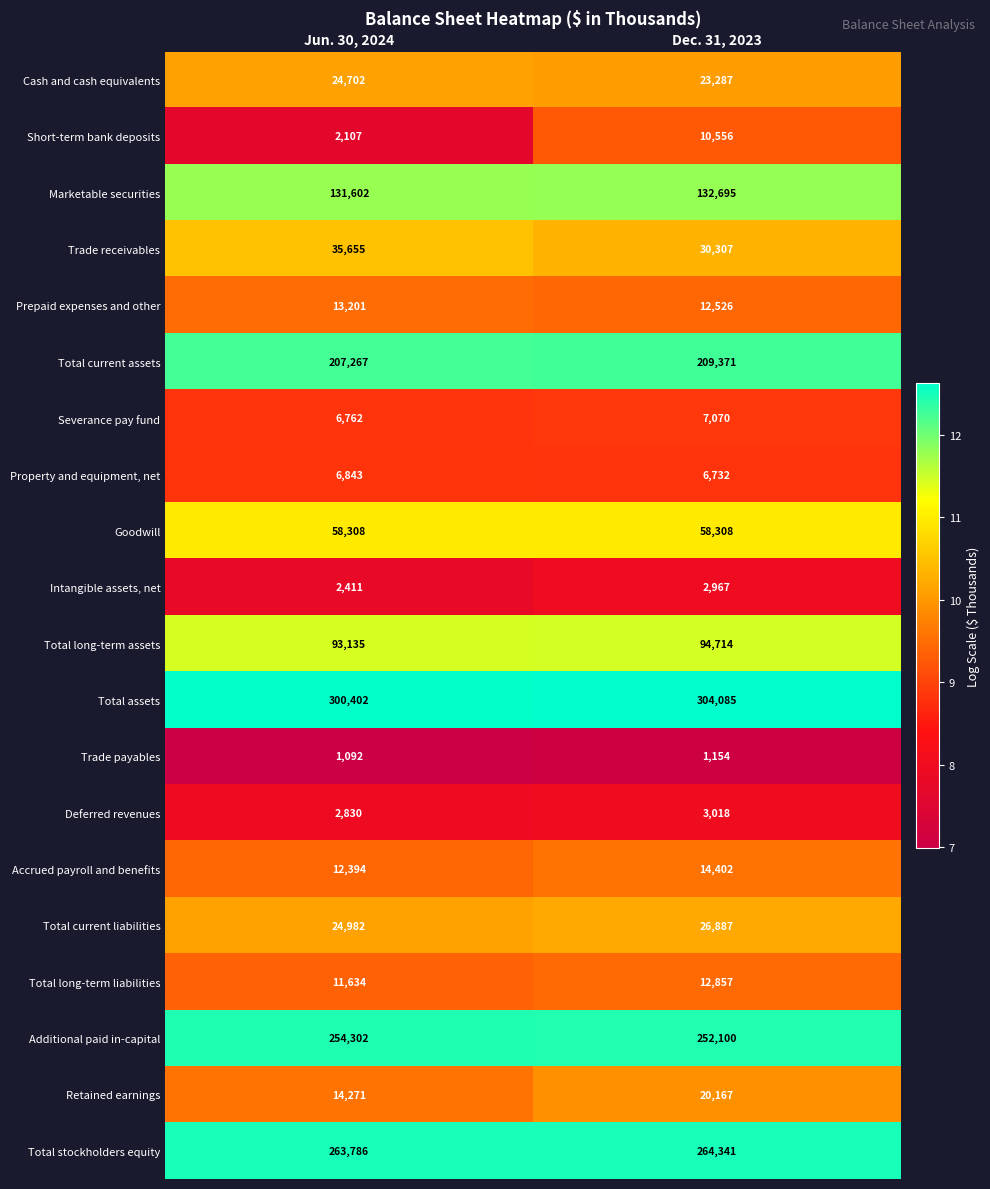

What is the sum of all Total long-term liabilities values?

24491